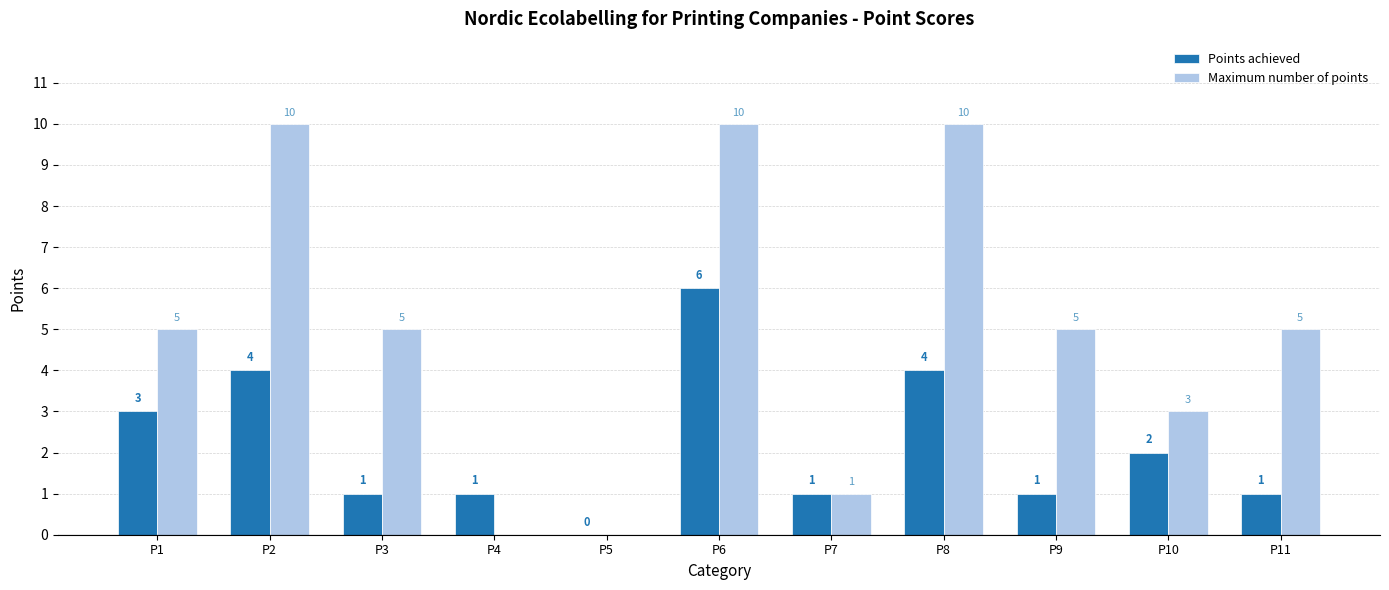

Are the bars grouped side by side (vs. stacked)?

Yes